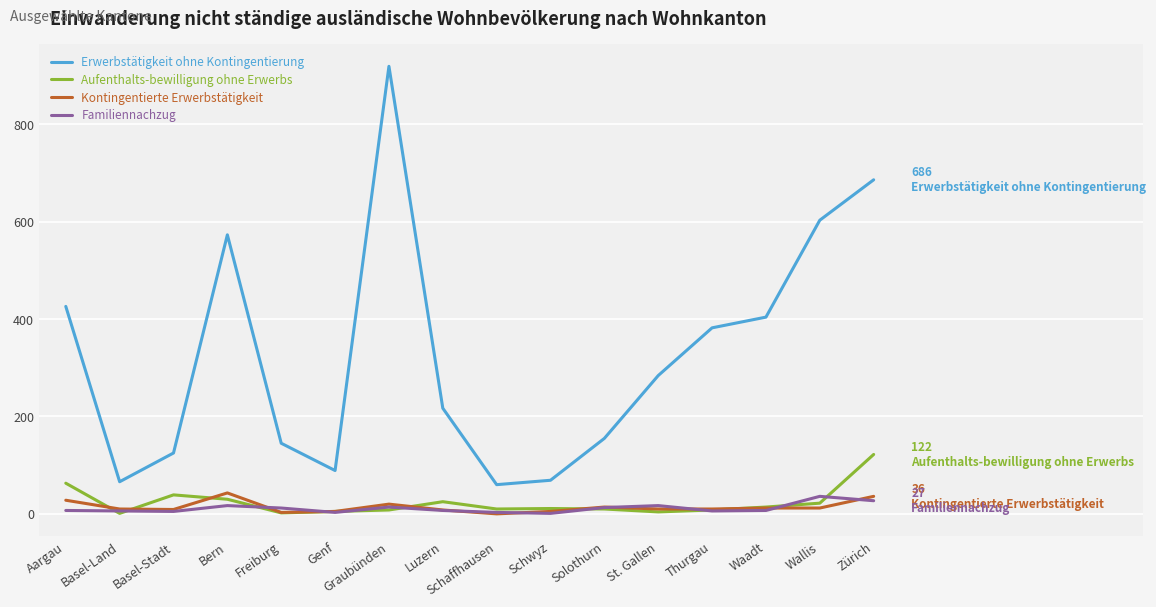

True or false: Kontingentierte Erwerbstätigkeit has more than 1 interior local peaks.

True